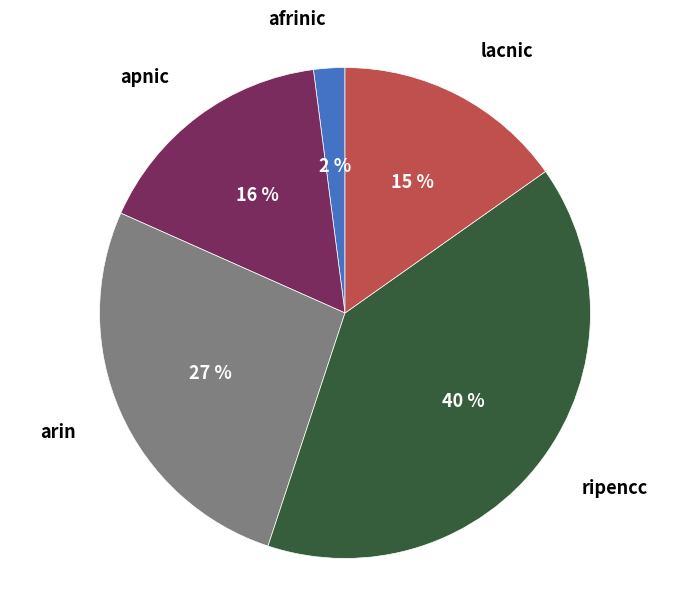

How many slices are in this pie chart?

5